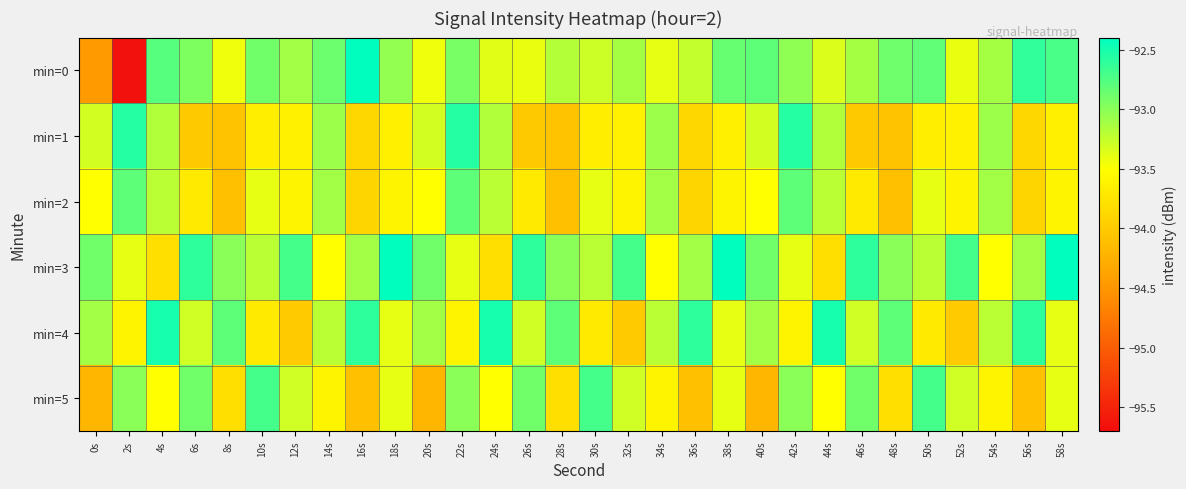

At how many categories does at least one series exceed -94?

30